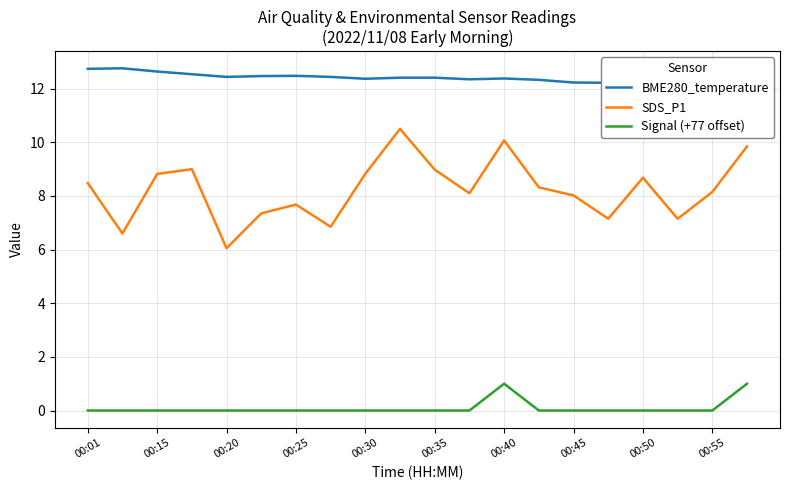

Reading left to right, transcribe all the data shown in this chart.

BME280_temperature: 12.7	12.8	12.6	12.5	12.4	12.5	12.5	12.4	12.4	12.4	12.4	12.3	12.4	12.3	12.2	12.2	12.2	12.2	12.1	12.1
SDS_P1: 8.5	6.6	8.8	9.0	6.0	7.3	7.7	6.8	8.8	10.5	9.0	8.1	10.1	8.3	8.0	7.2	8.7	7.2	8.2	9.8
Signal (+77 offset): 0.0	0.0	0.0	0.0	0.0	0.0	0.0	0.0	0.0	0.0	0.0	0.0	1.0	0.0	0.0	0.0	0.0	0.0	0.0	1.0